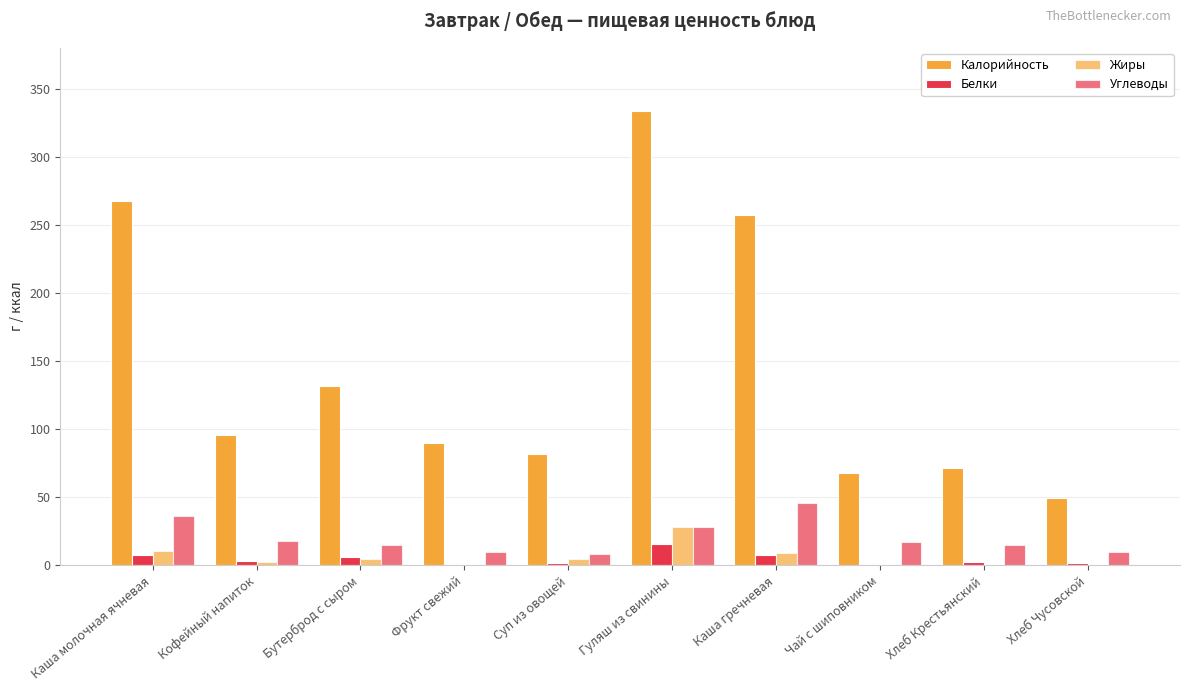

Are the bars horizontal?

No